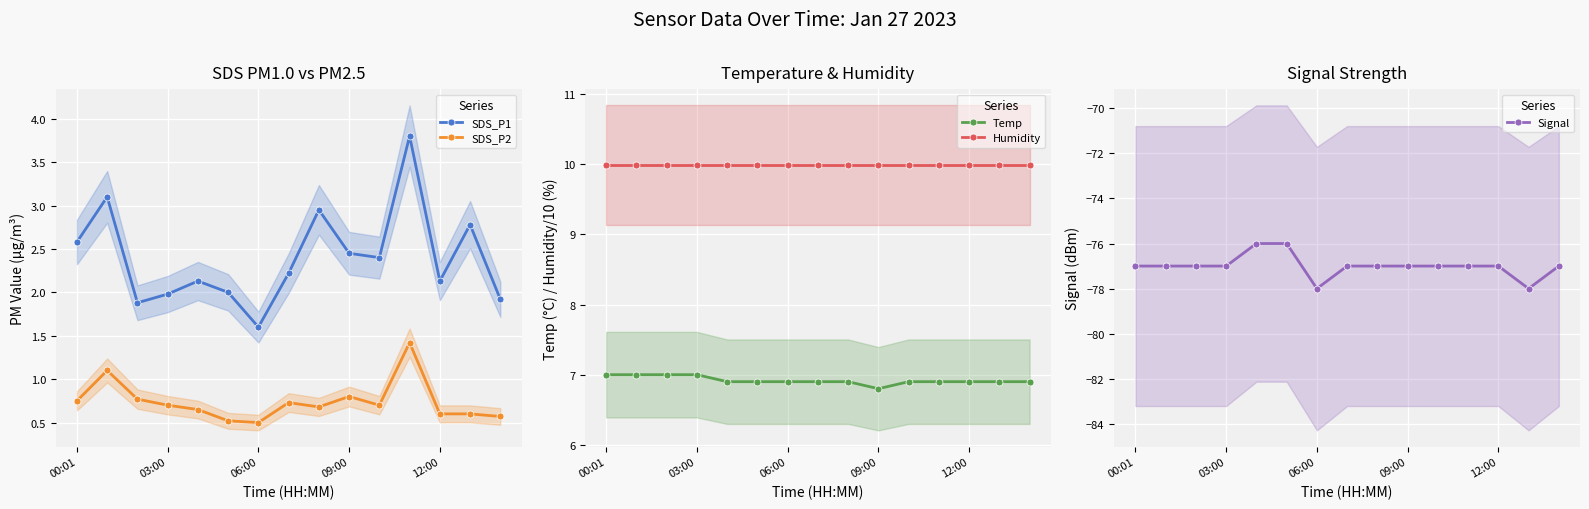

The value of Temp at 14 is 12.4. True or false?

False